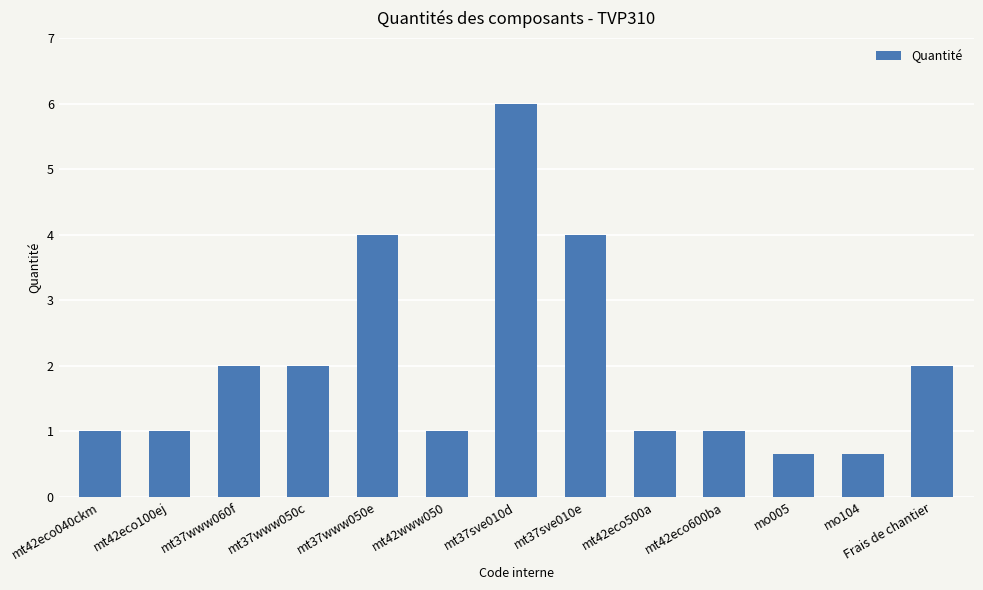

What is the sum of the values at mo005 and mt37sve010e?

4.7